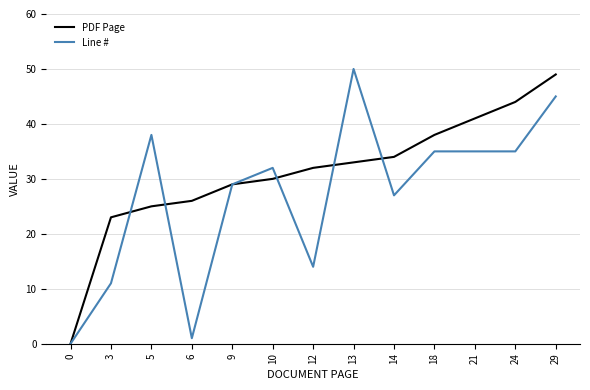

True or false: PDF Page and Line # cross at least once.

True